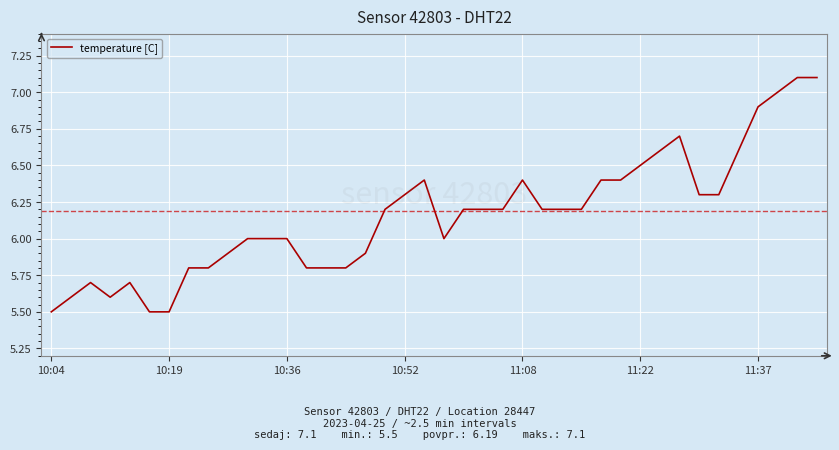

What is the maximum value shown in the chart?

7.1